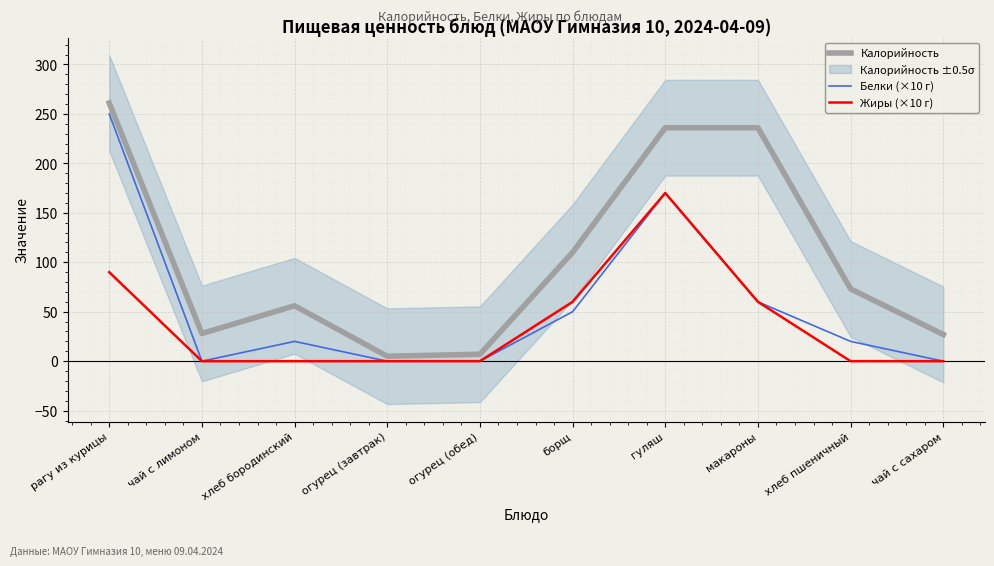

At огурец (обед), list the series in order from largest to smallest.

Калорийность, Белки (×10 г), Жиры (×10 г)